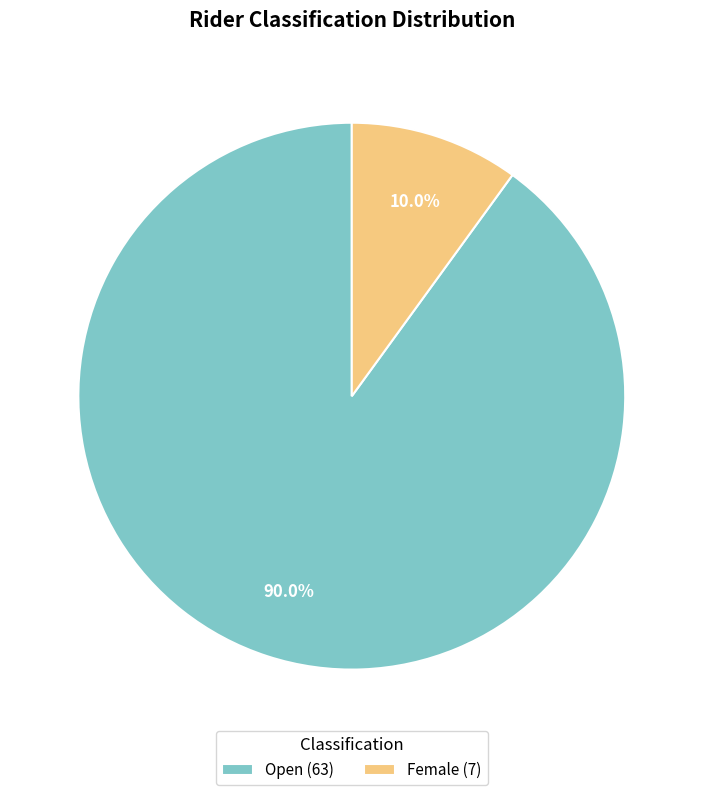

Between Open (63) and Female (7), which is larger?

Open (63)